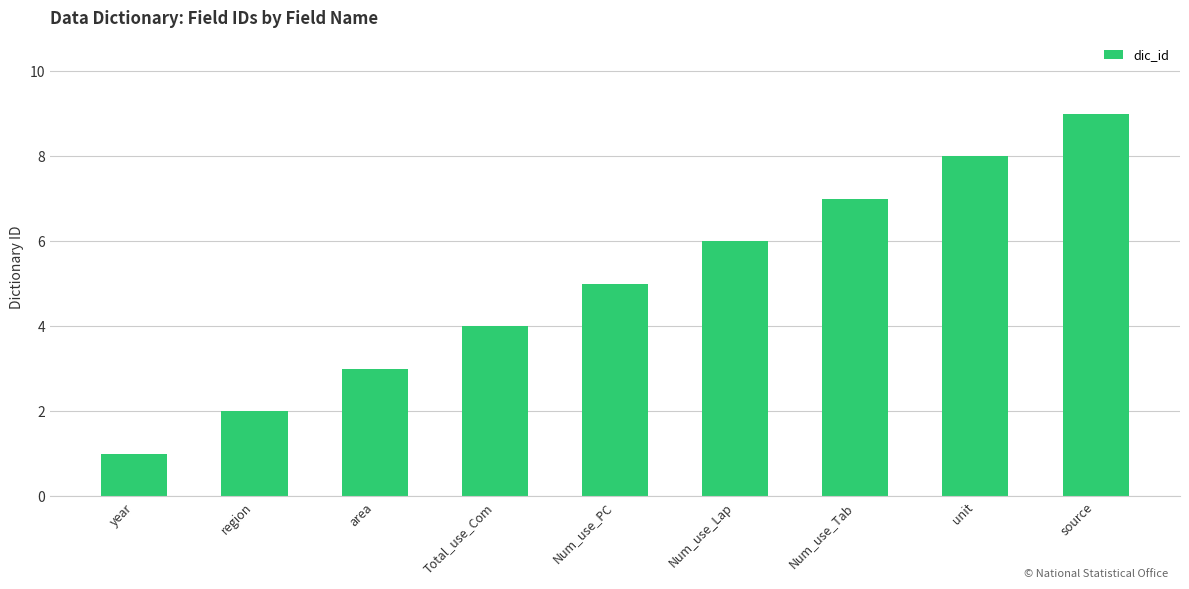

What is the sum of the values at unit and Num_use_PC?

13